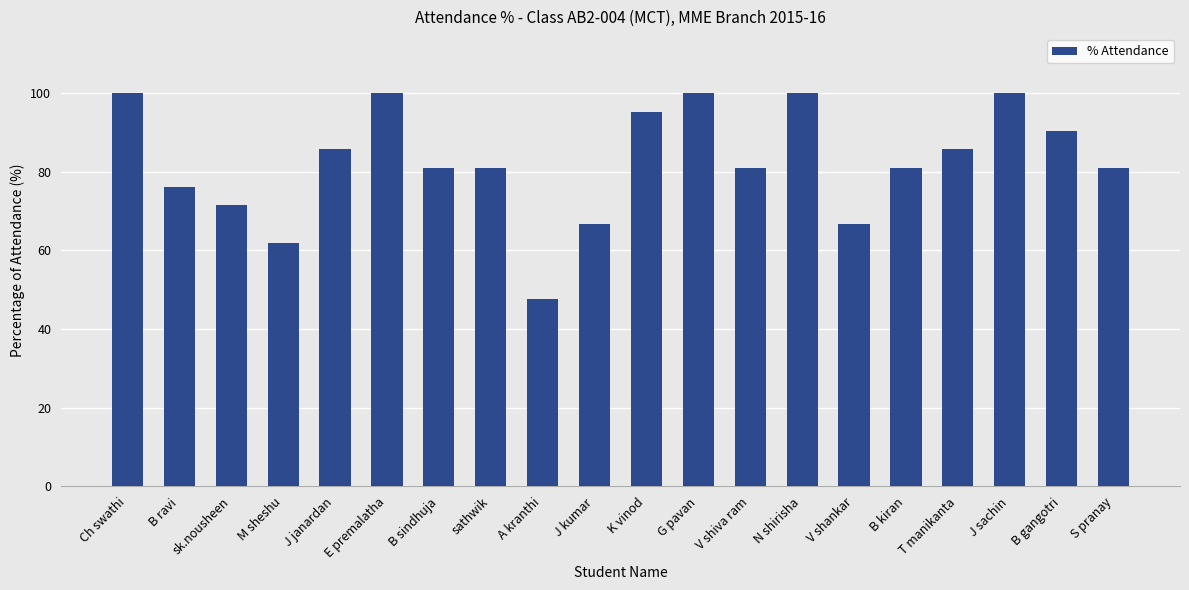

What is the sum of the values at K vinod and S pranay?

176.2